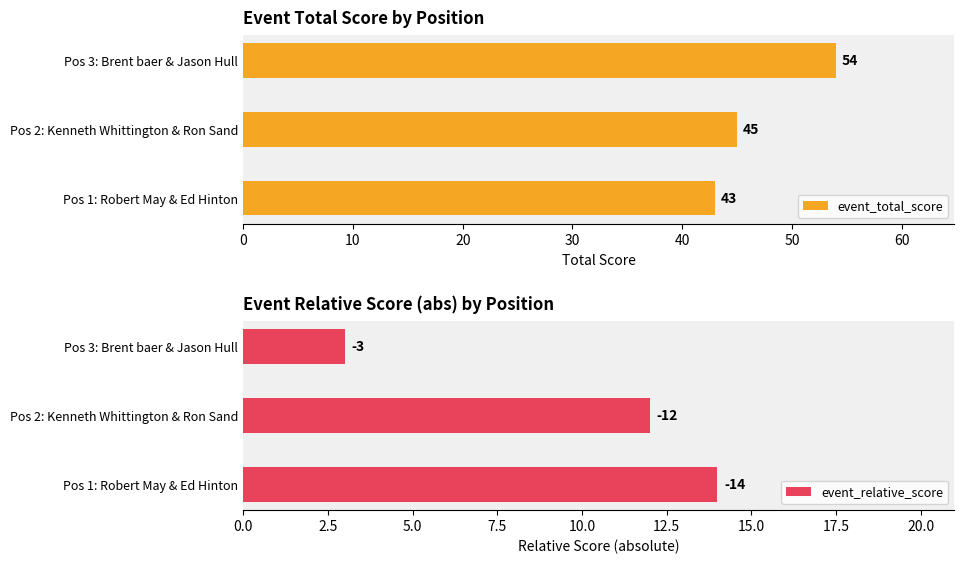

Which category has the highest value in the event_total_score series?

Pos 3: Brent baer & Jason Hull